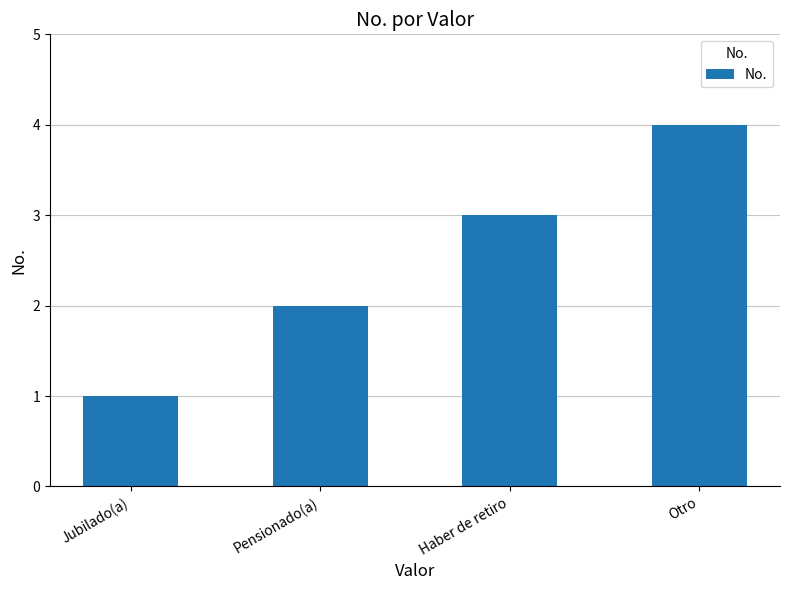

Reading left to right, transcribe all the data shown in this chart.

1	2	3	4